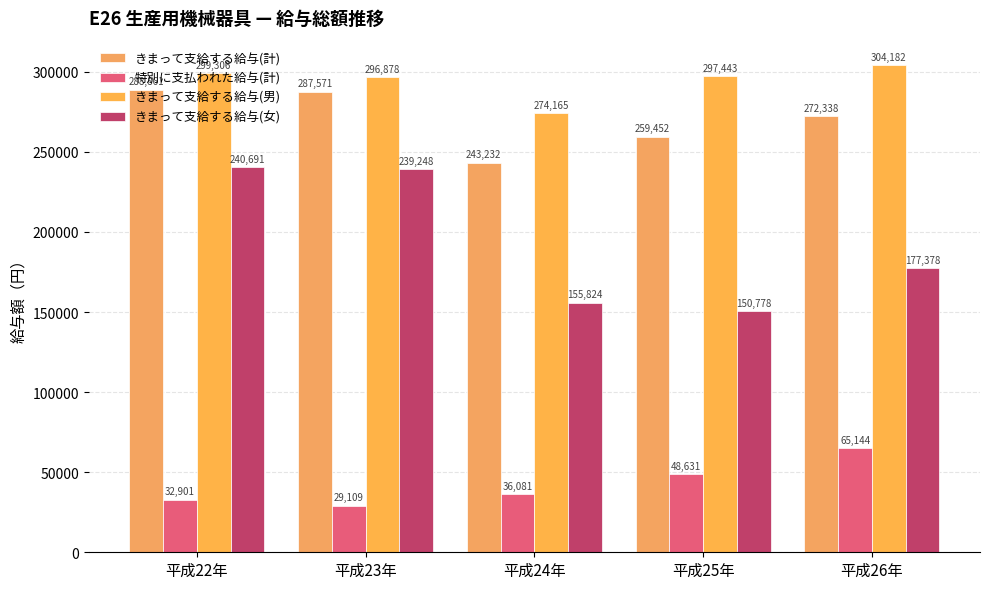

What is the difference between the きまって支給する給与(男) values at 平成23年 and 平成24年?

22713